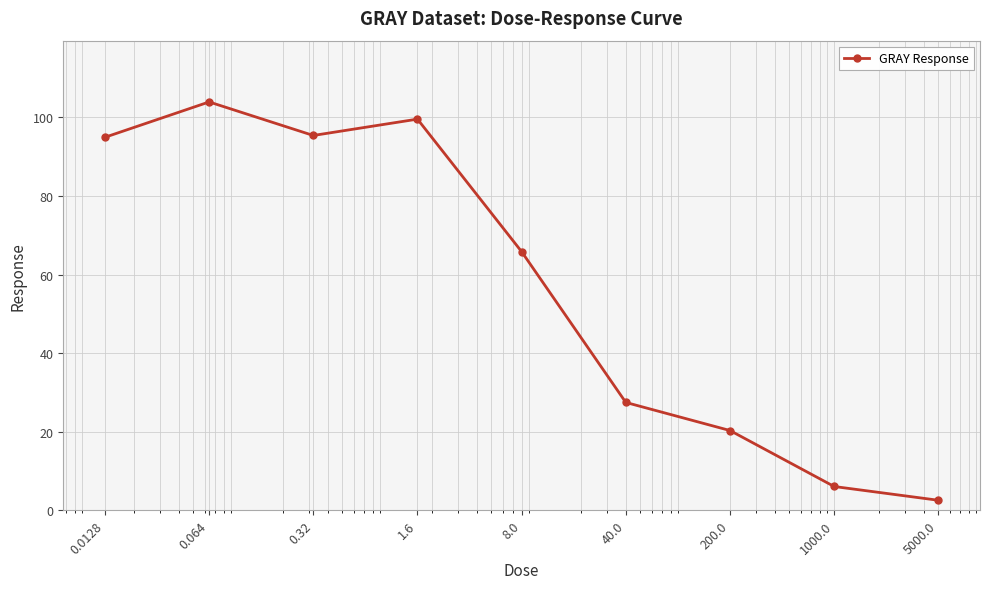

What is the difference between the maximum and minimum values?

101.3